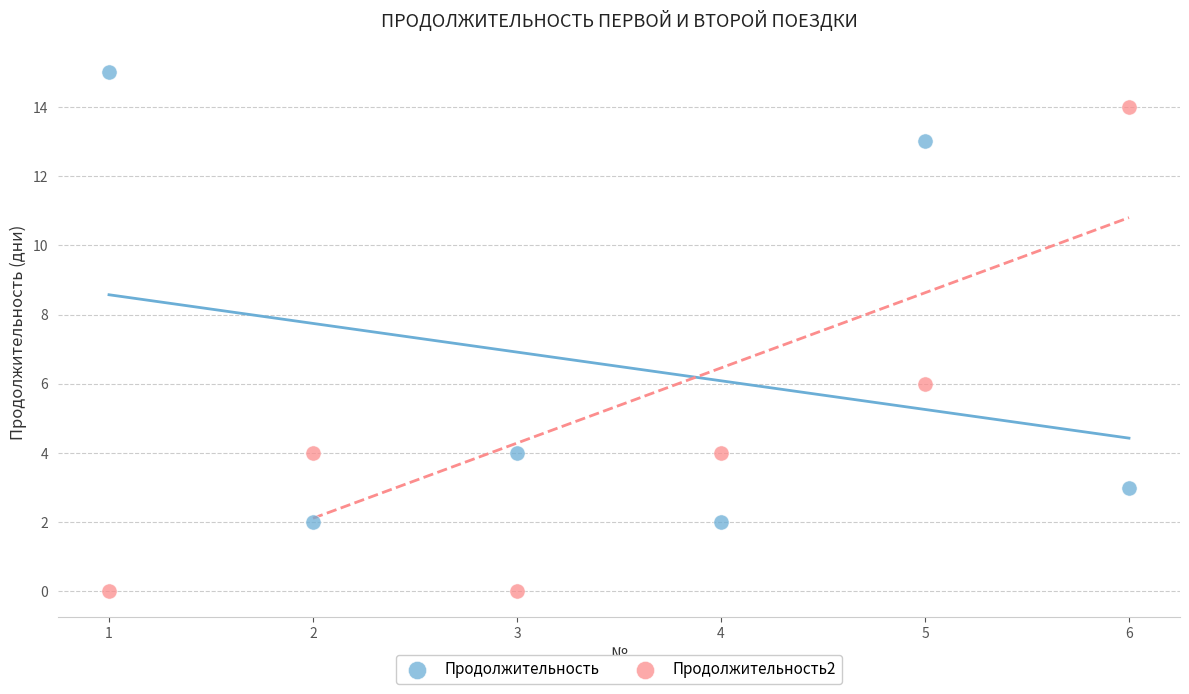

What is the X range (max minus min) for the scatter plot?

5